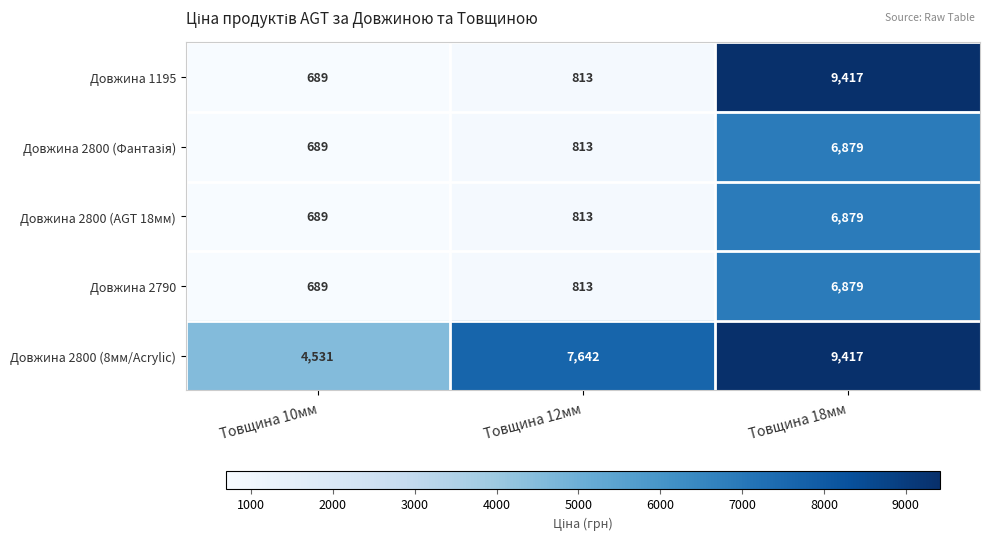

Rank the categories by Довжина 2800 (AGT 18мм) value from lowest to highest.

Товщина 10мм, Товщина 12мм, Товщина 18мм